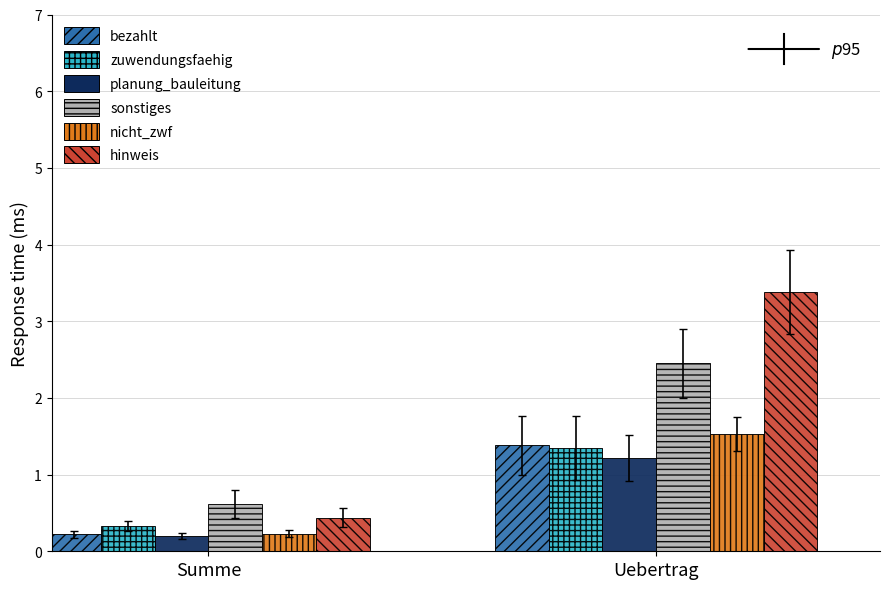

The value of sonstiges at Uebertrag is 3.2. True or false?

False